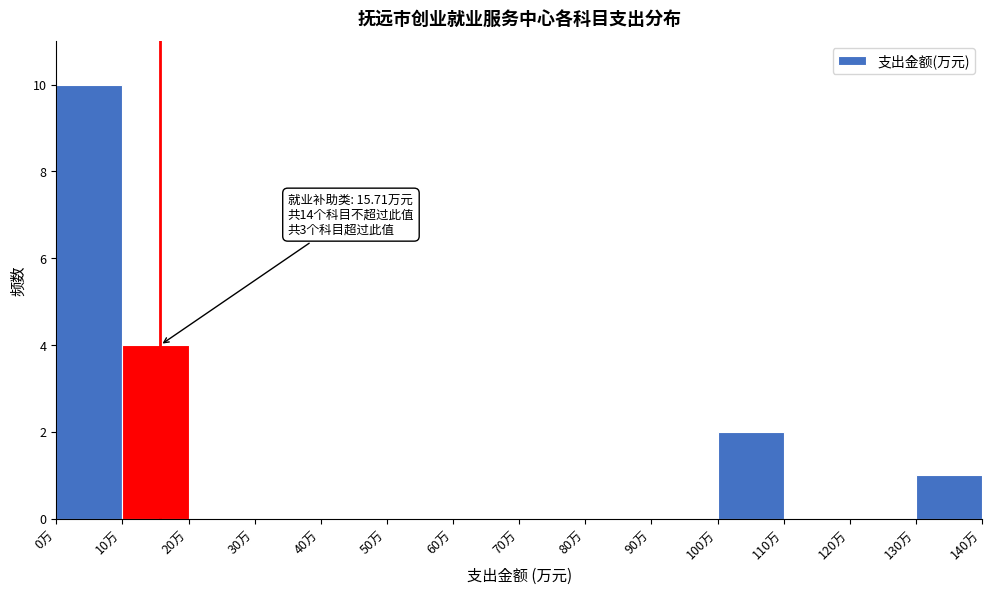

Over which range of the x-axis is the bar tallest?

0 to 10